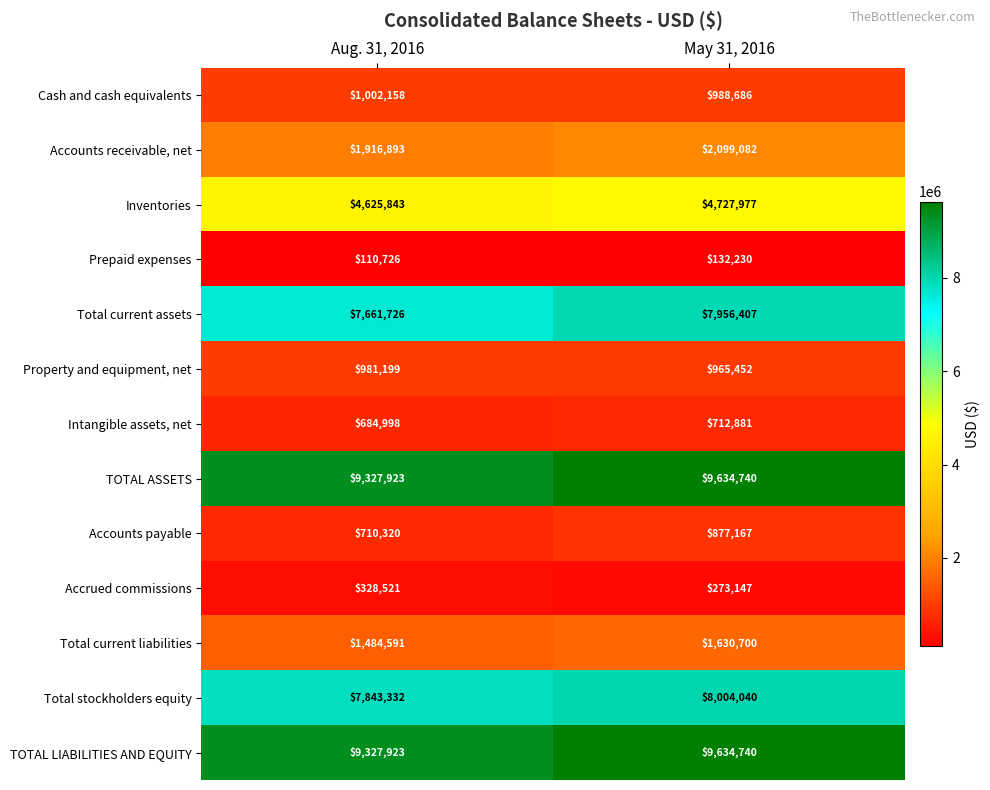

How many data points does each series have?

2